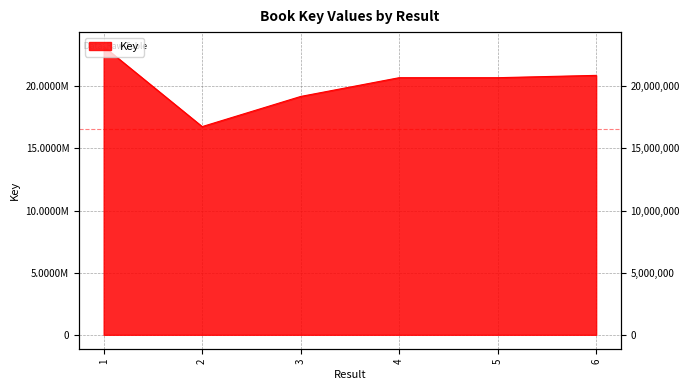

Rank the categories by value from lowest to highest.

2, 3, 4, 5, 6, 1